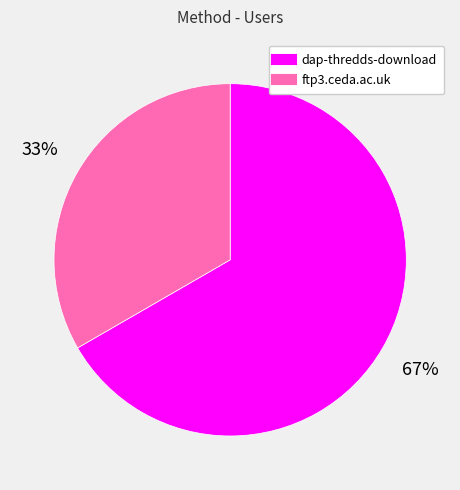

Is the sum of ftp3.ceda.ac.uk and dap-thredds-download greater than half?

Yes